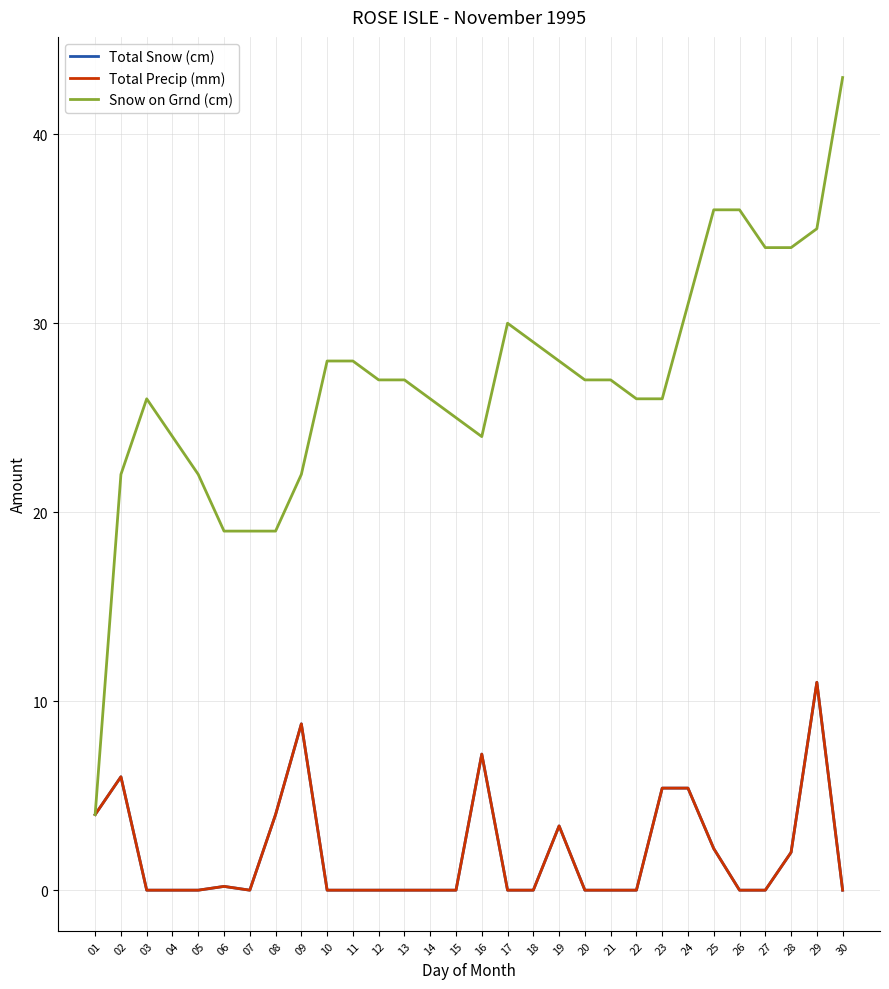

Is this an area chart (filled region under the line)?

No